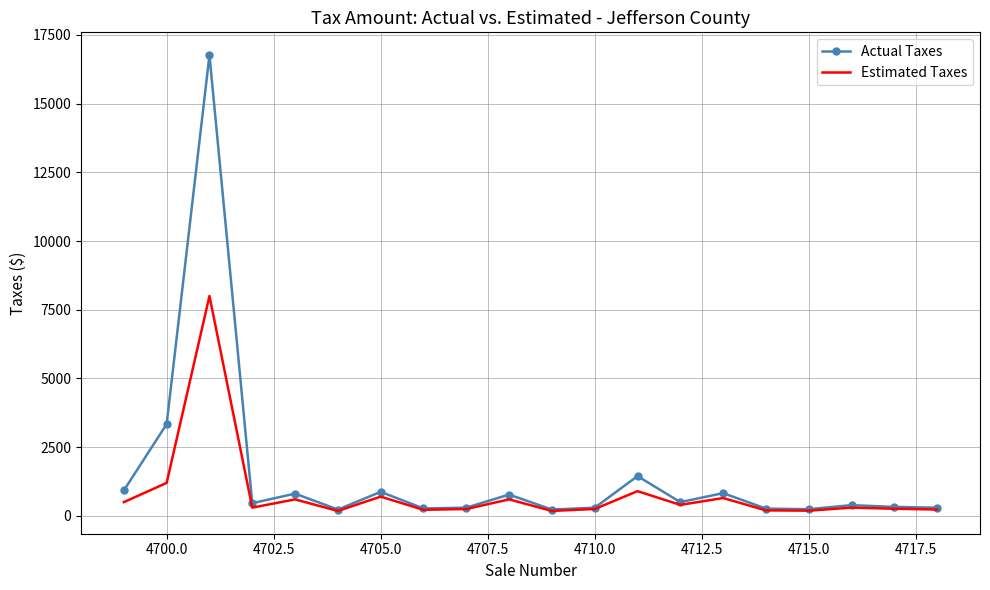

What is the highest value of the Actual Taxes series?

16763.0